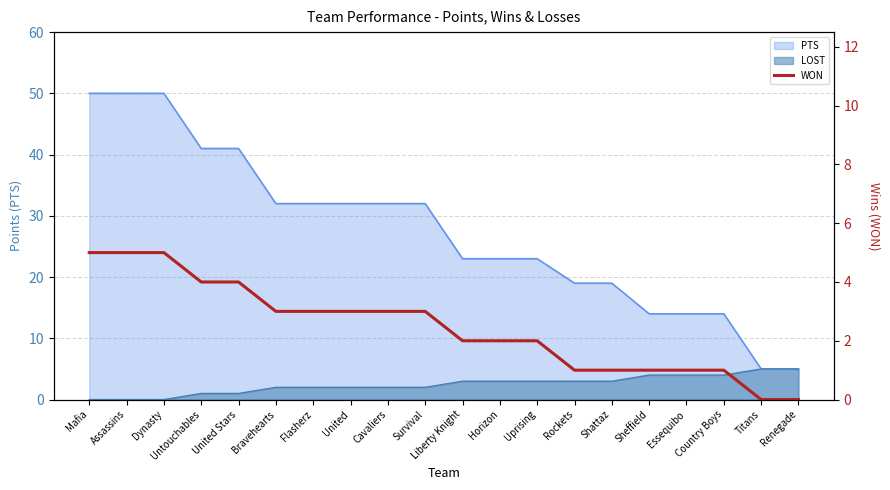

What is the change in value from Sheffield to Titans?

-1